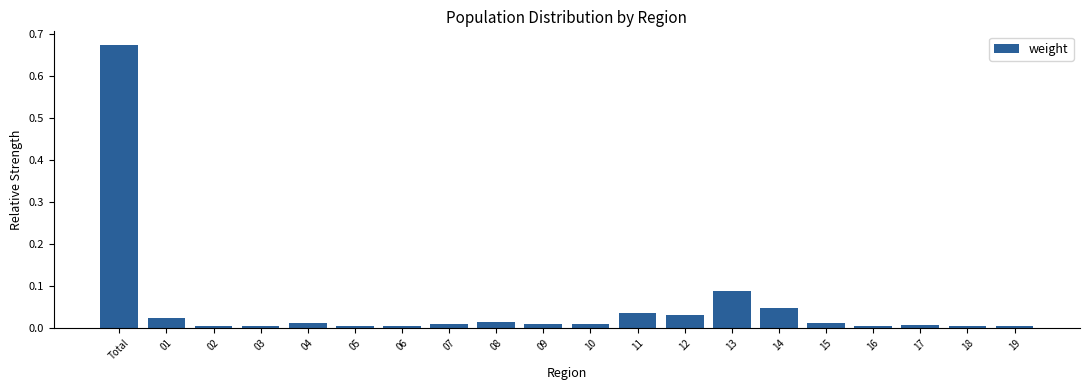

Which category has the highest value across all series?

Total